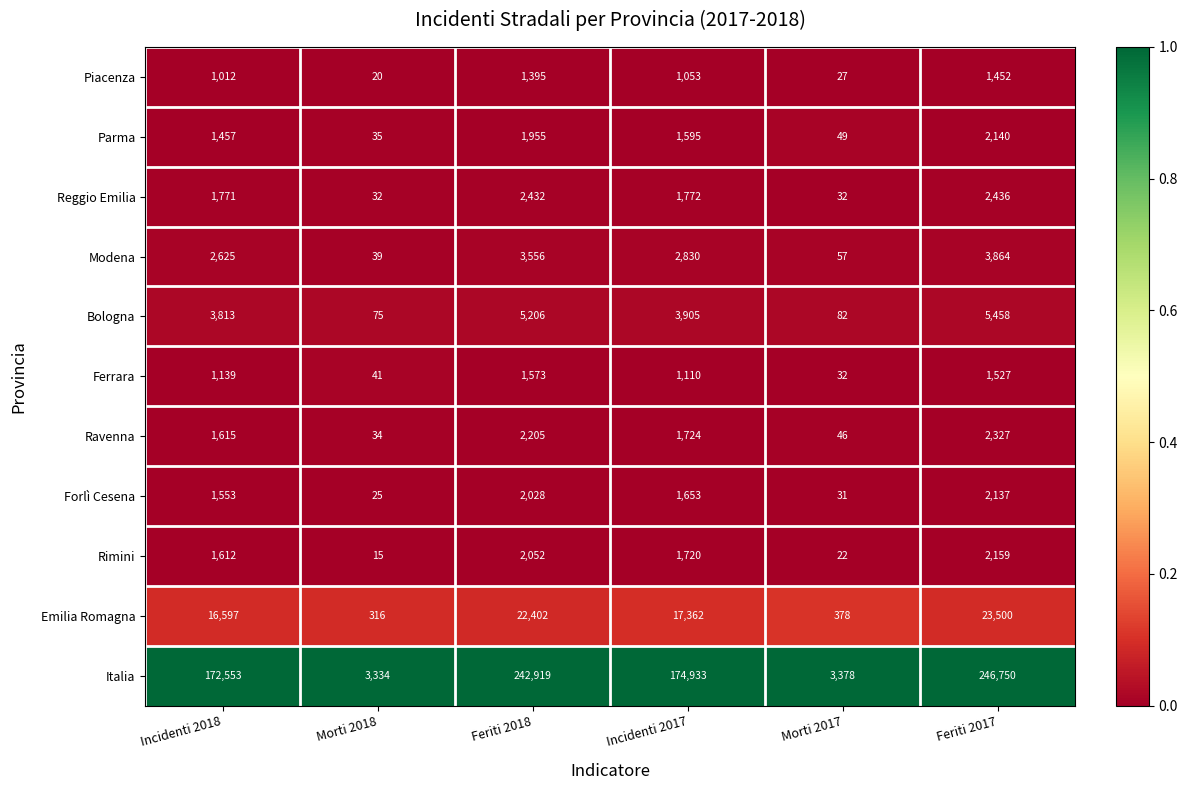

Rank the series at Incidenti 2018 from lowest to highest value.

Piacenza, Ferrara, Parma, Forlì Cesena, Rimini, Ravenna, Reggio Emilia, Modena, Bologna, Emilia Romagna, Italia